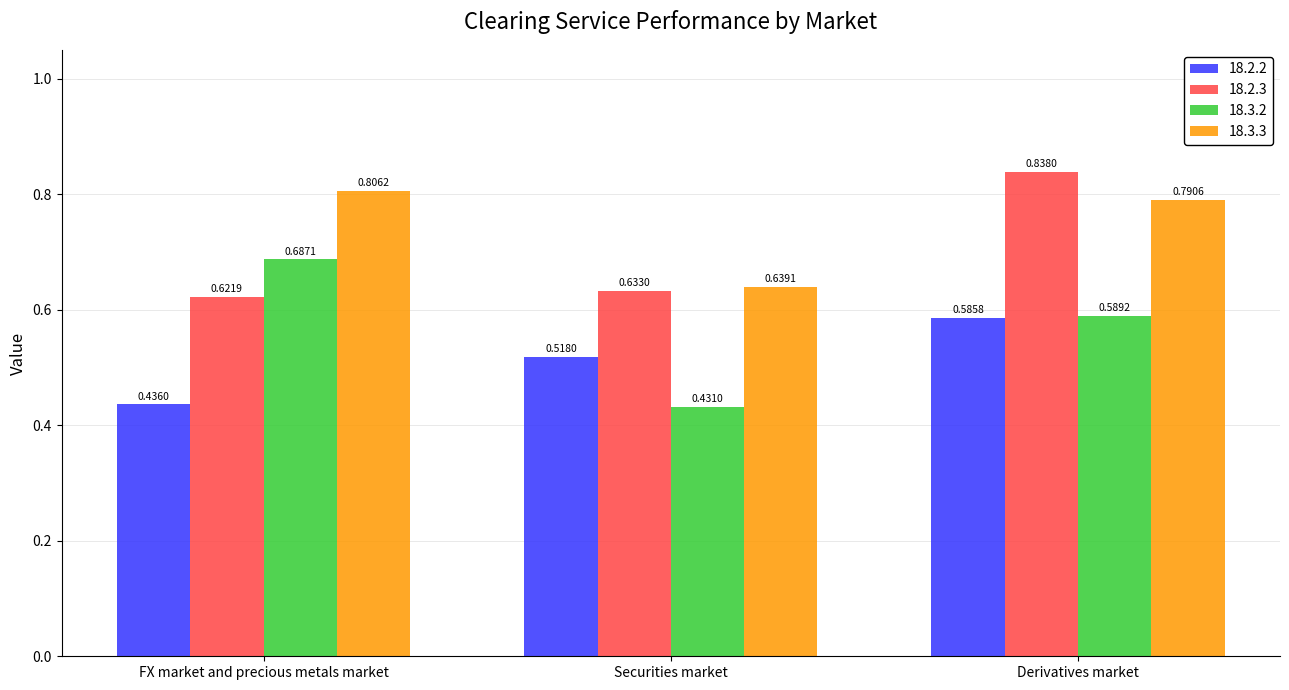

Between Securities market and Derivatives market, which series saw the biggest shift?

18.2.3